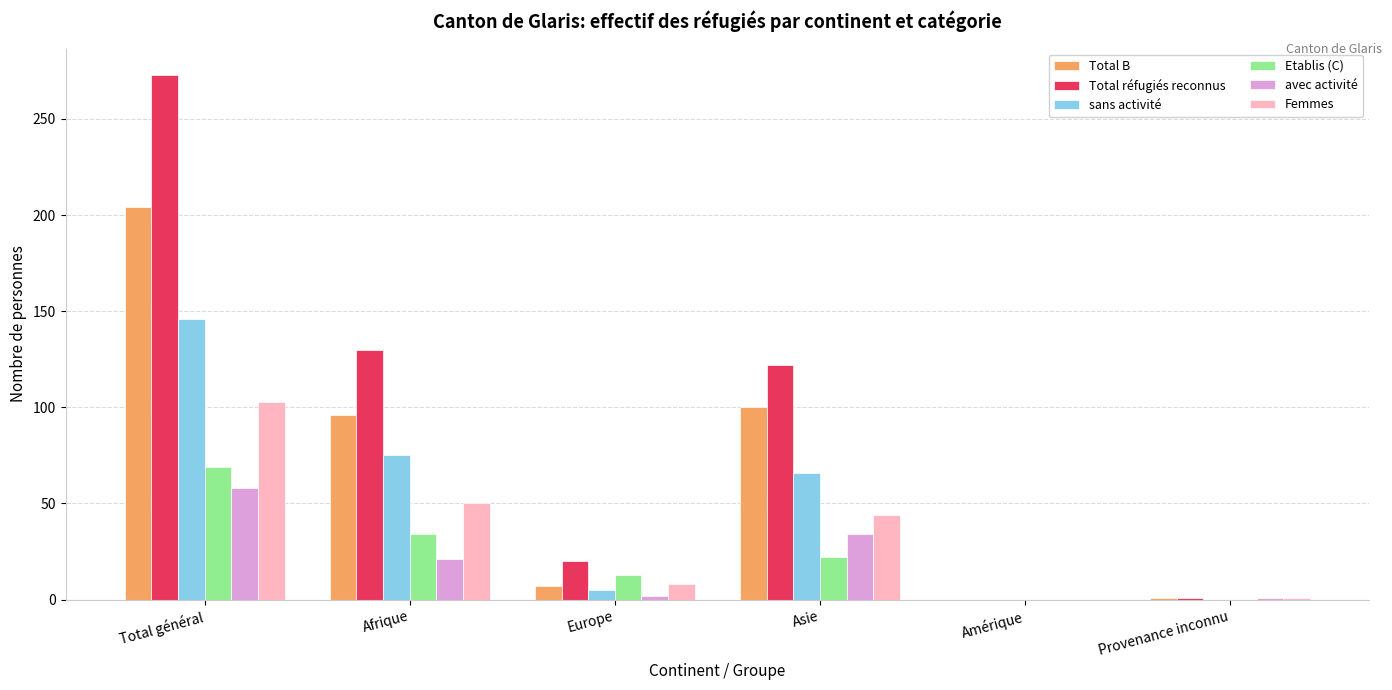

How many groups of bars are there?

6